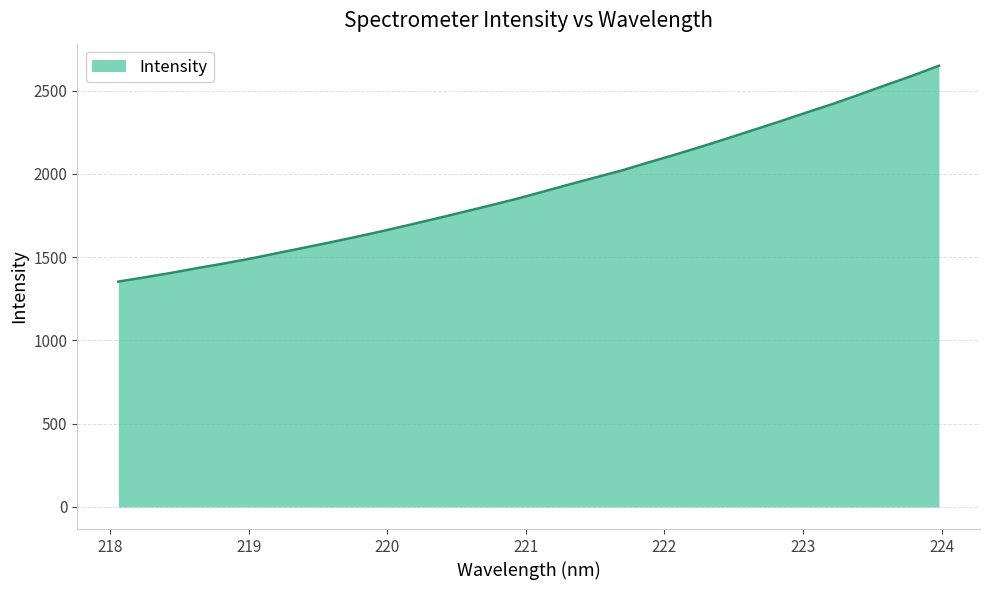

What is the difference between the maximum and minimum values?

1296.6